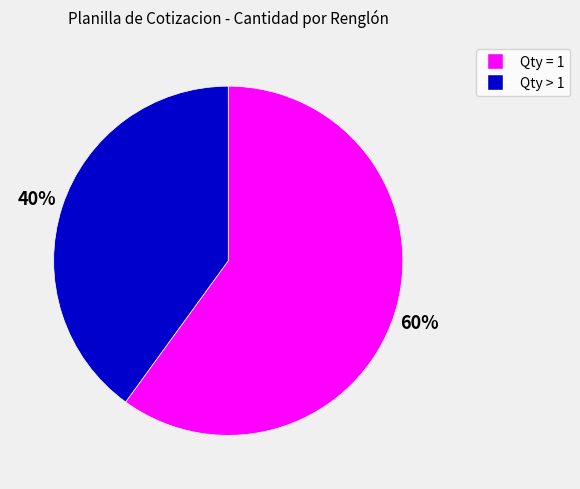

To the nearest percent, what is the difference between the largest and smallest slice percentages?

20%